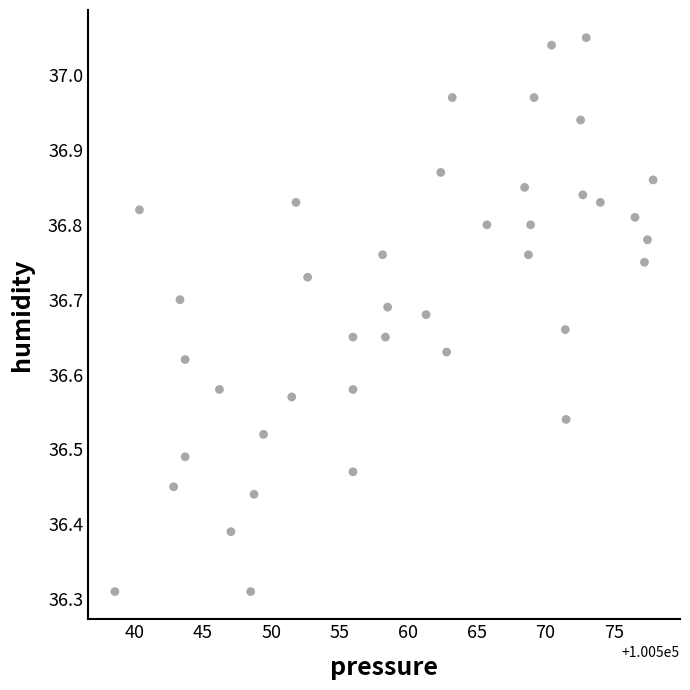

What is the range of Y values (max minus min)?

0.7